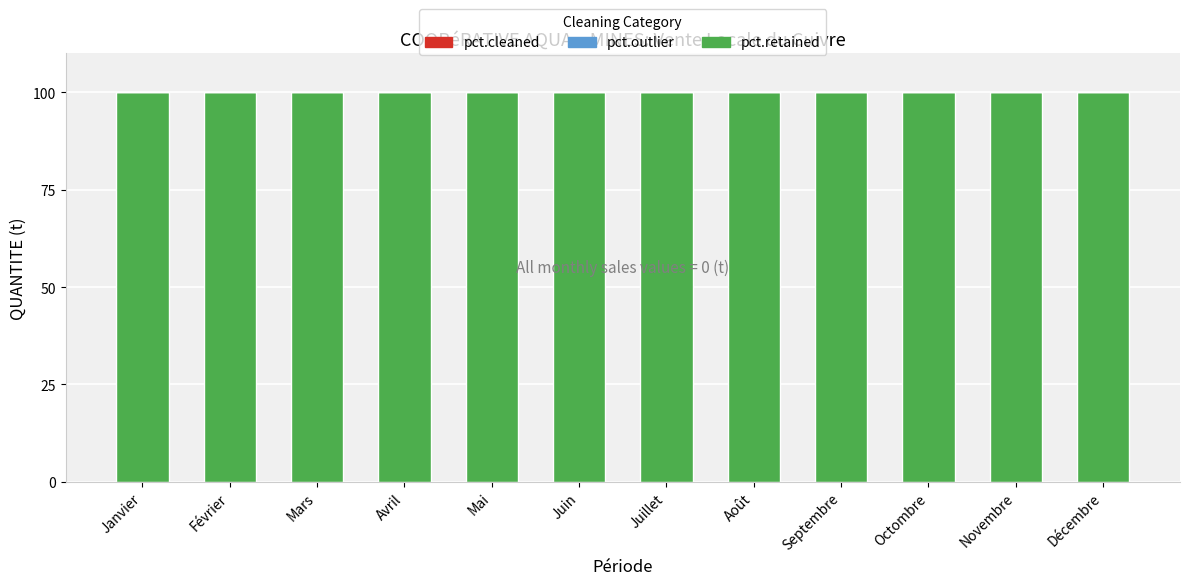

The value of pct.retained at Octombre is 57. True or false?

False